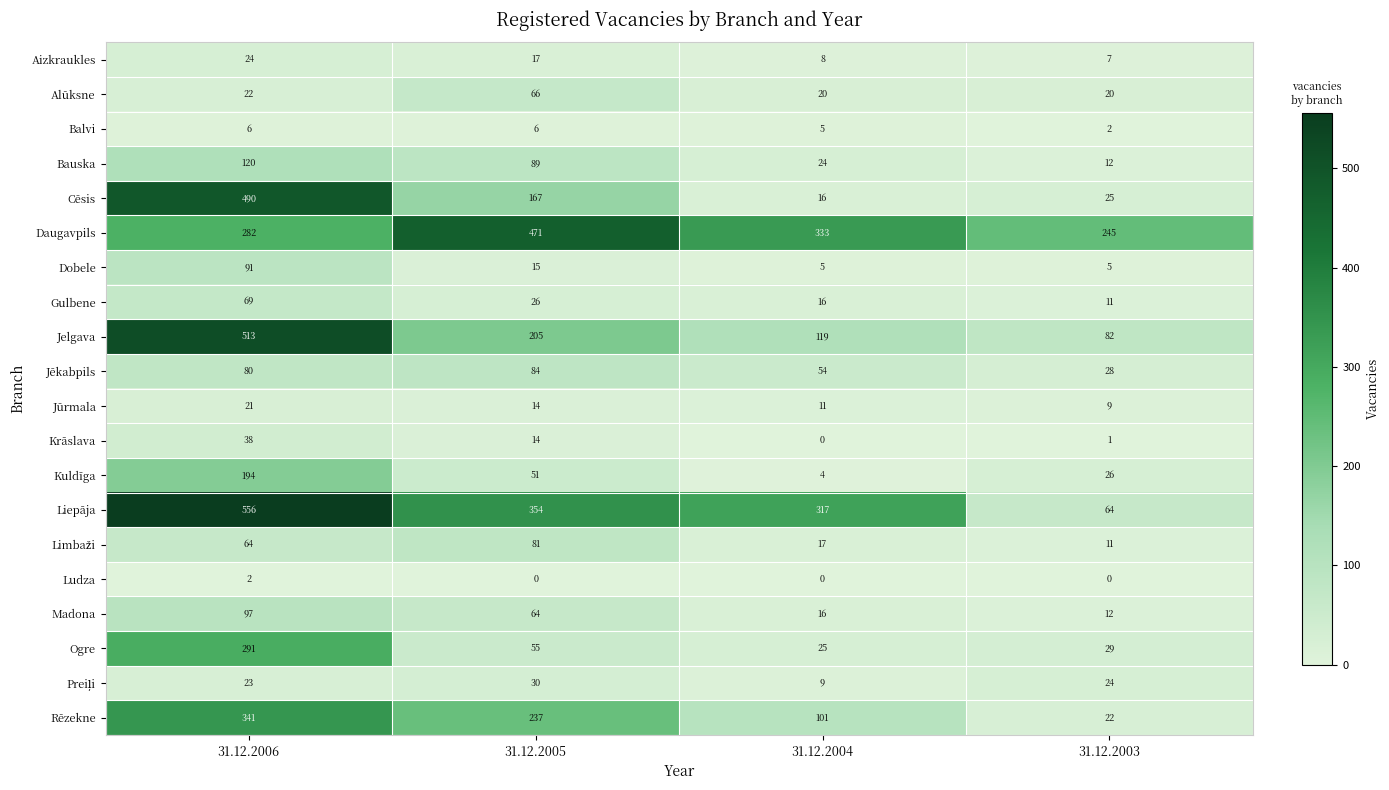

The Dobele series shows 7 at 31.12.2003. True or false?

False